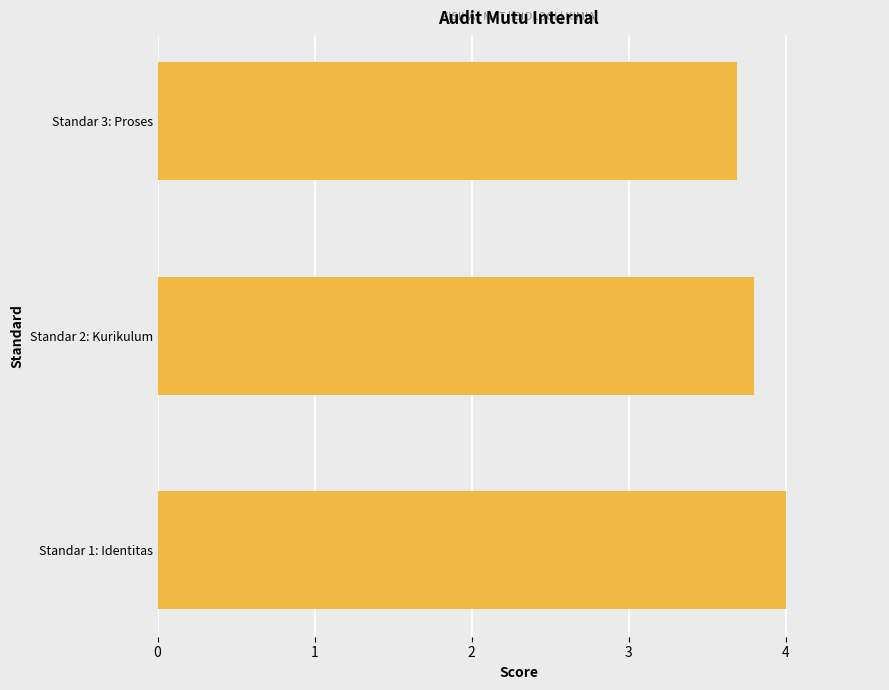

The value at Standar 1: Identitas is 4.0. True or false?

True